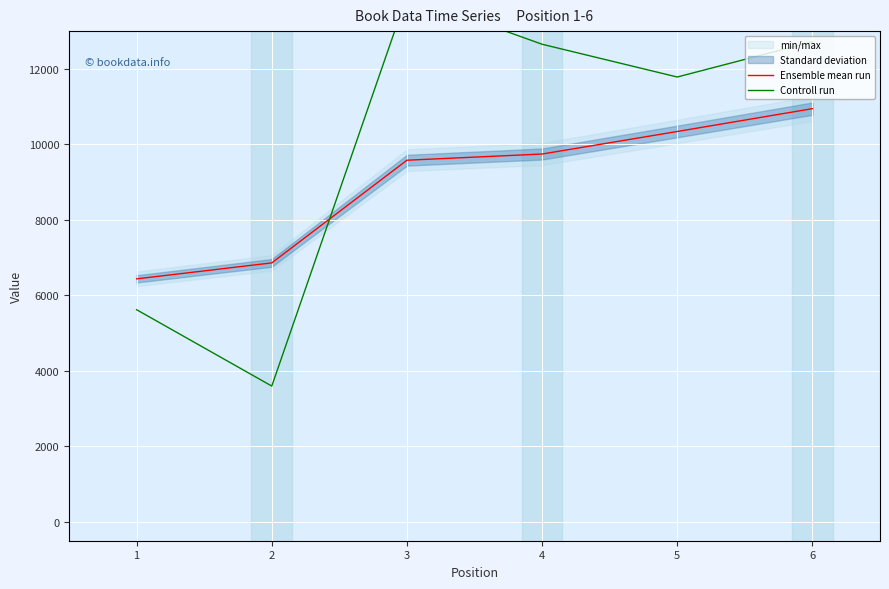

The value of Ensemble mean run at 3 is 9580. True or false?

True